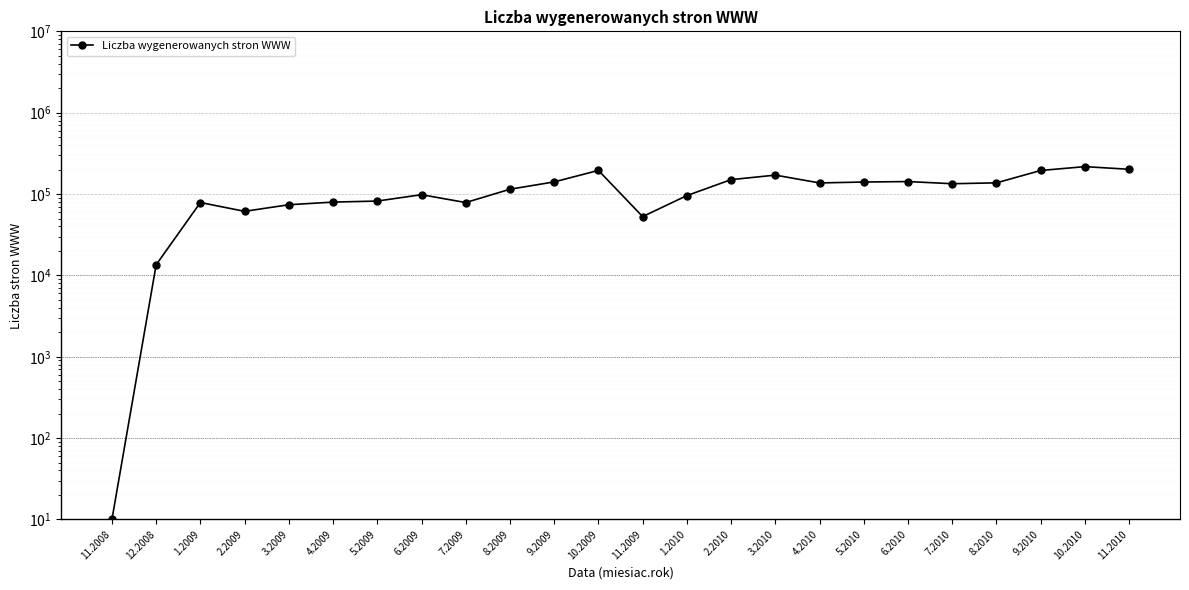

How many values exceed 133917?

11